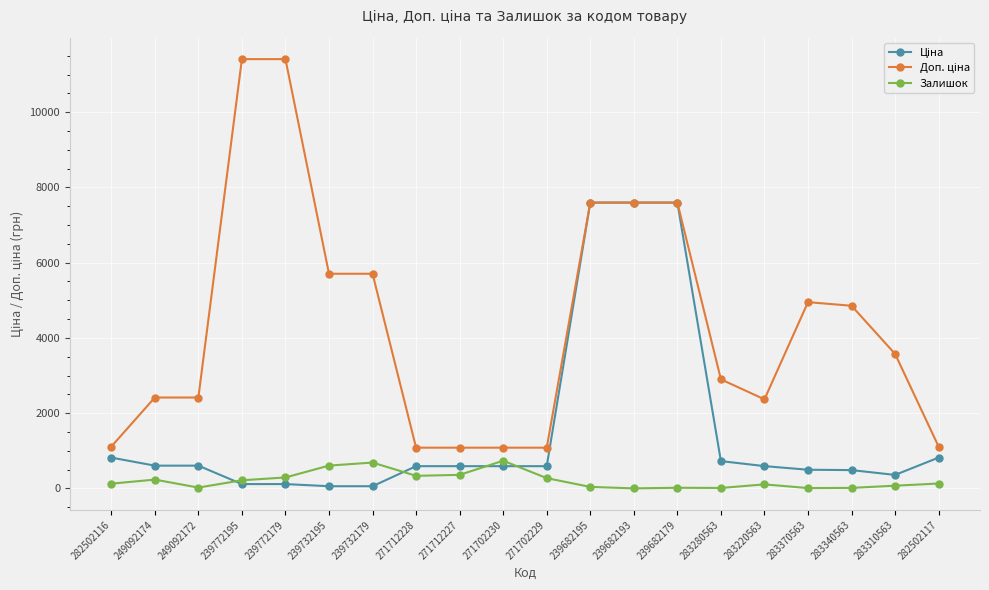

At how many categories does at least one series exceed 3973?

9